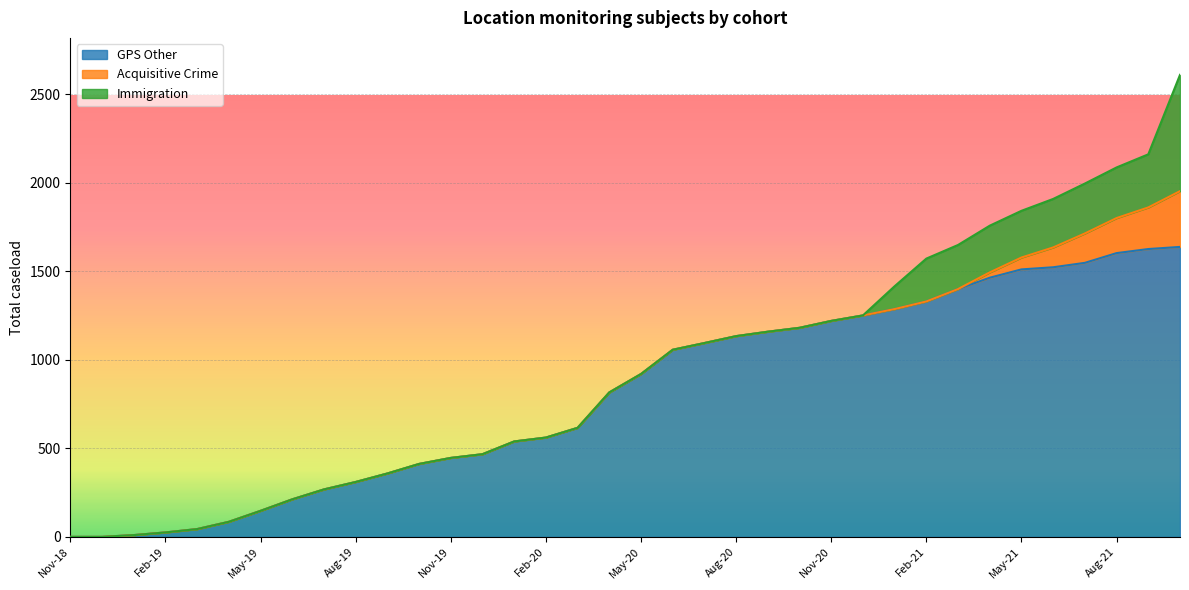

What is the label of the 3rd point from the left?

Jan-19